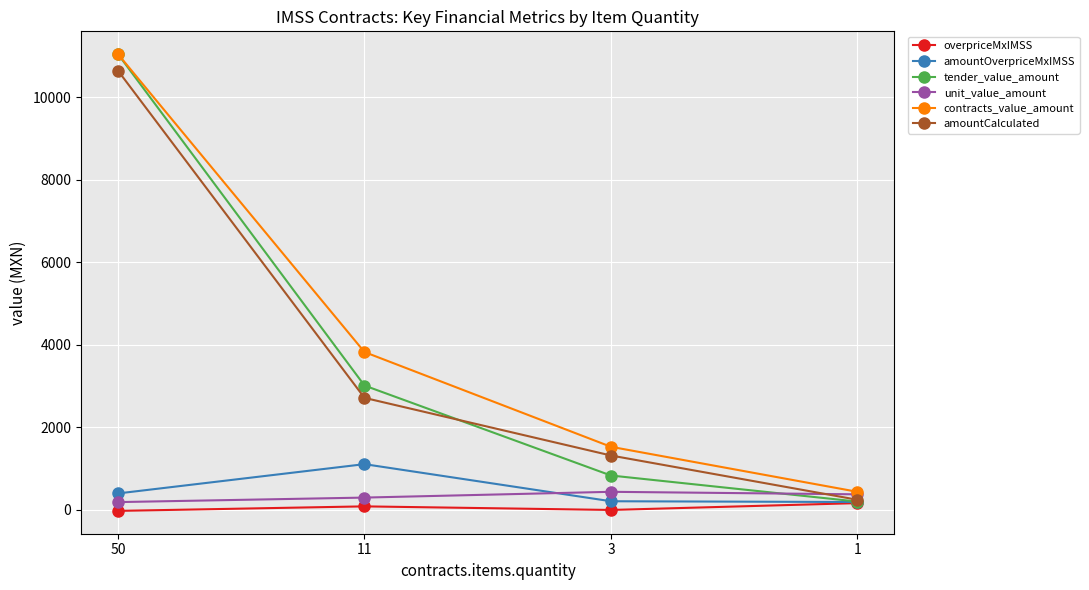

Where does the amountCalculated series first go above 2717?

50